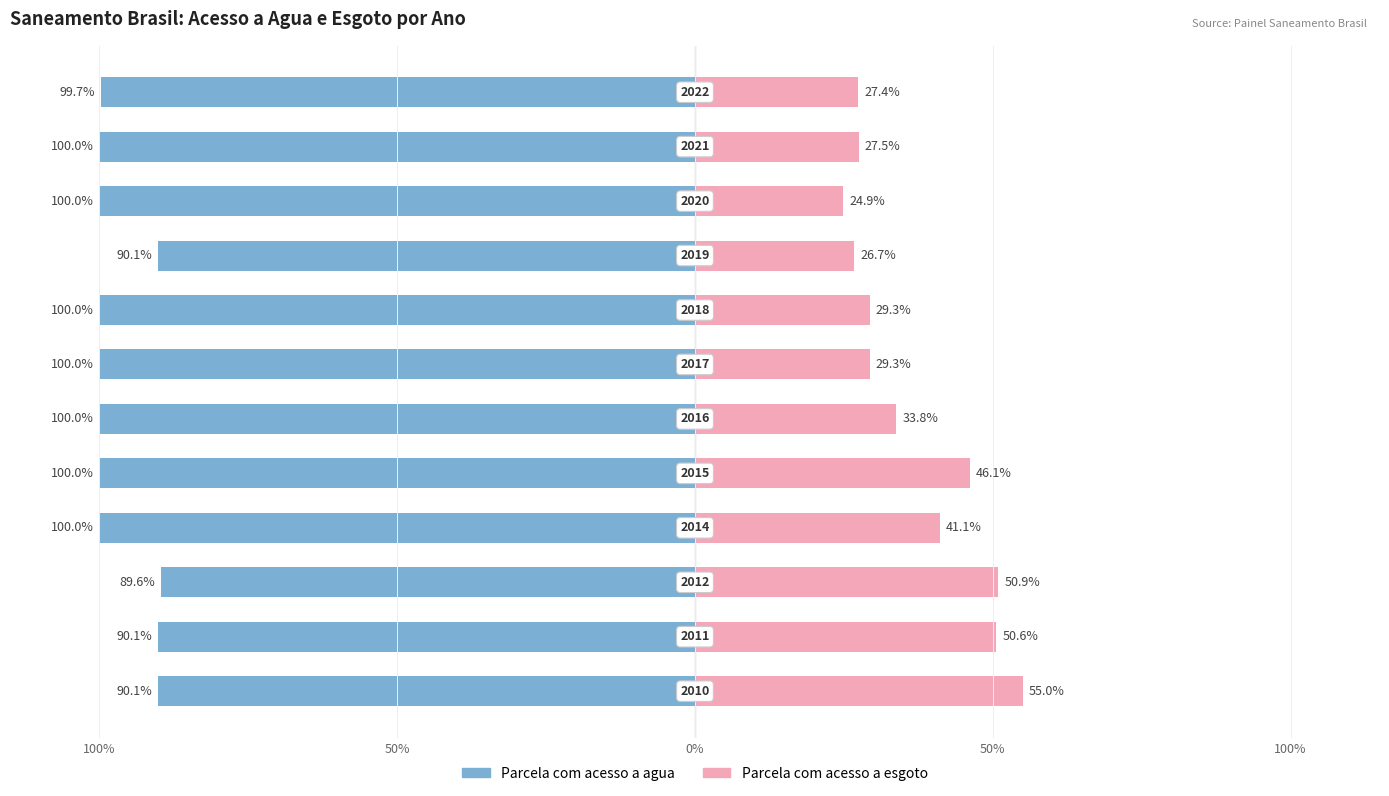

Is the value of Parcela com acesso a esgoto at 6 greater than the value of Parcela com acesso a agua at 50%?

Yes